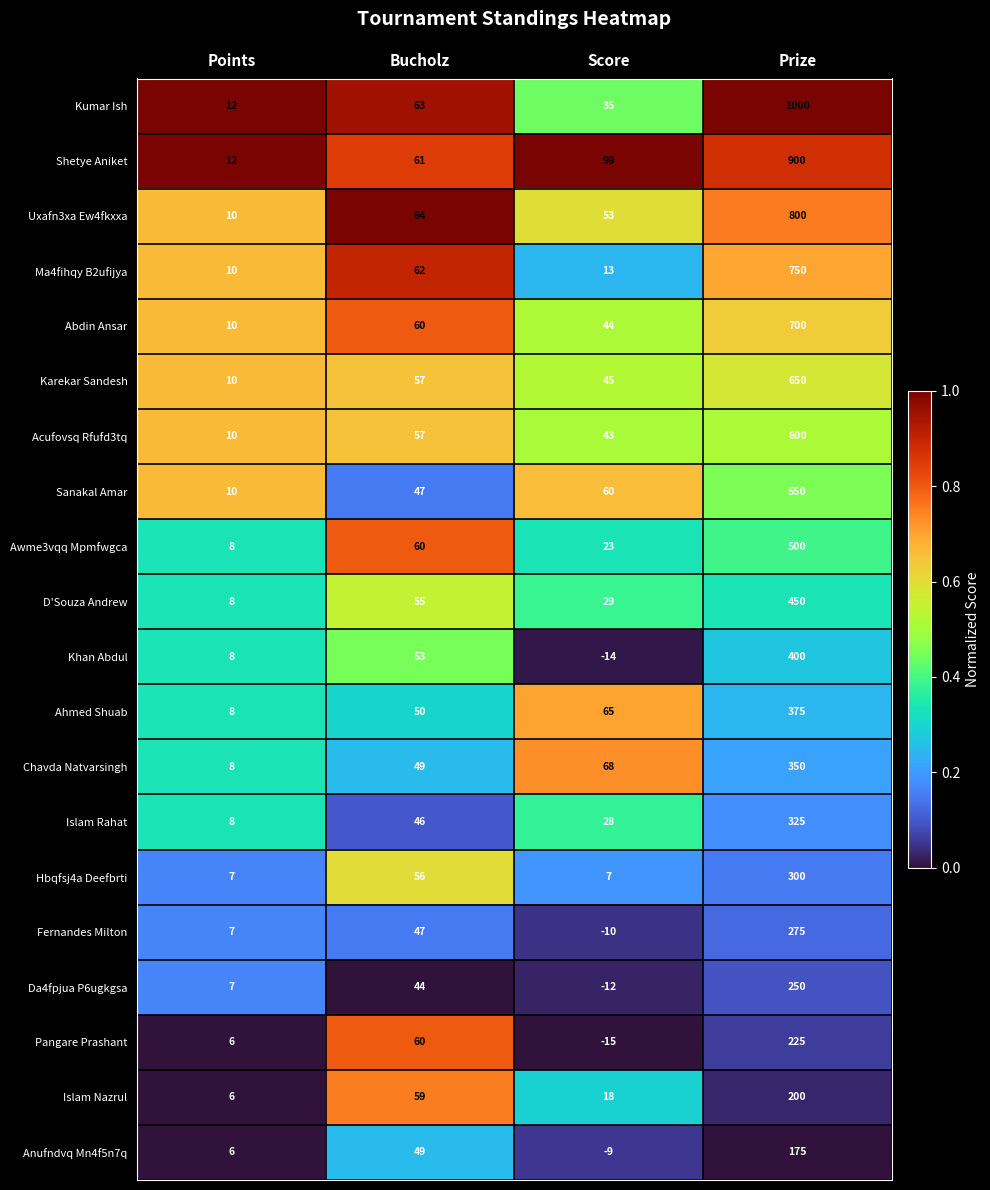

What is the difference between the second highest and minimum values in the Shetye Aniket series?

87